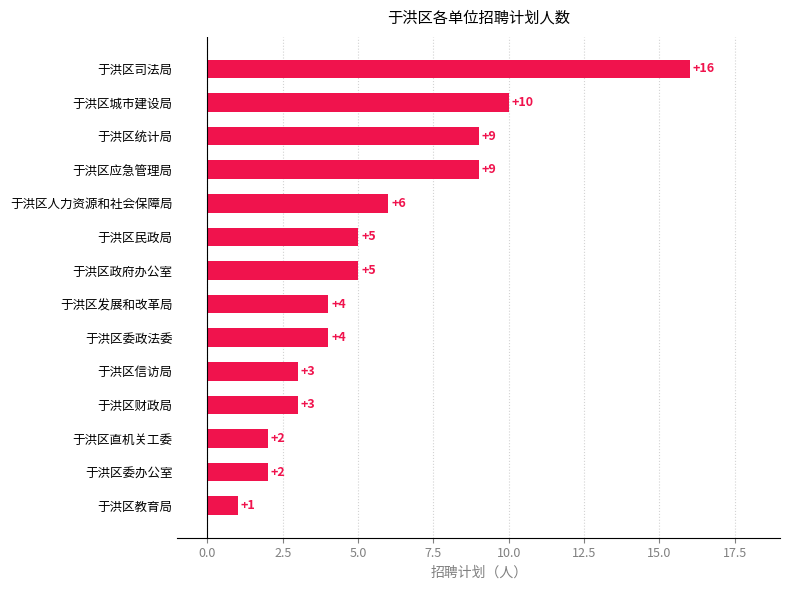

Count the number of data series in this chart.

1